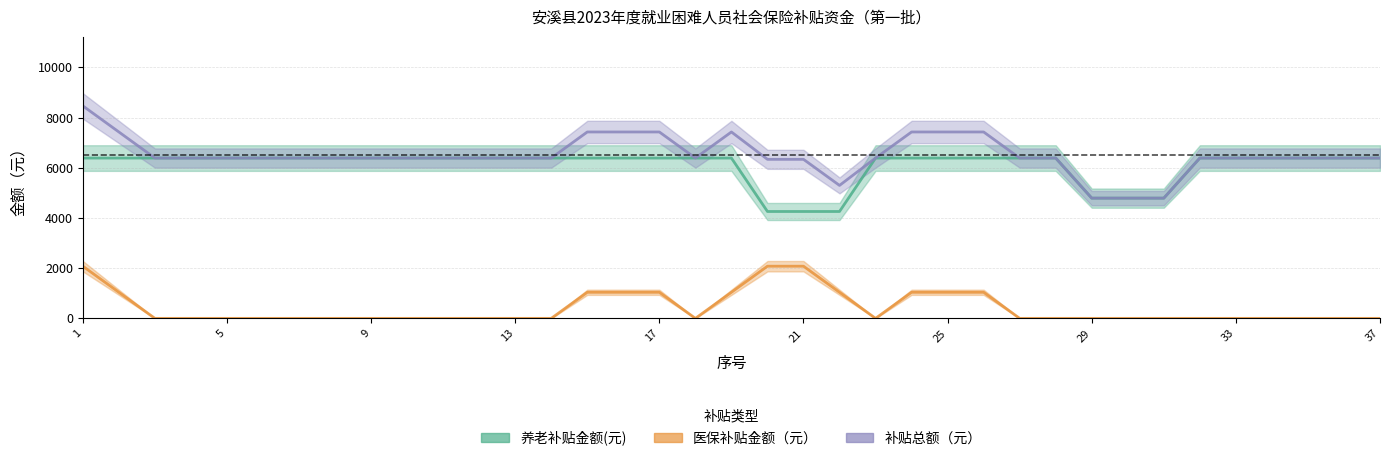

What are all the series names shown in the legend?

养老补贴金额(元), 医保补贴金额（元）, 补贴总额（元）